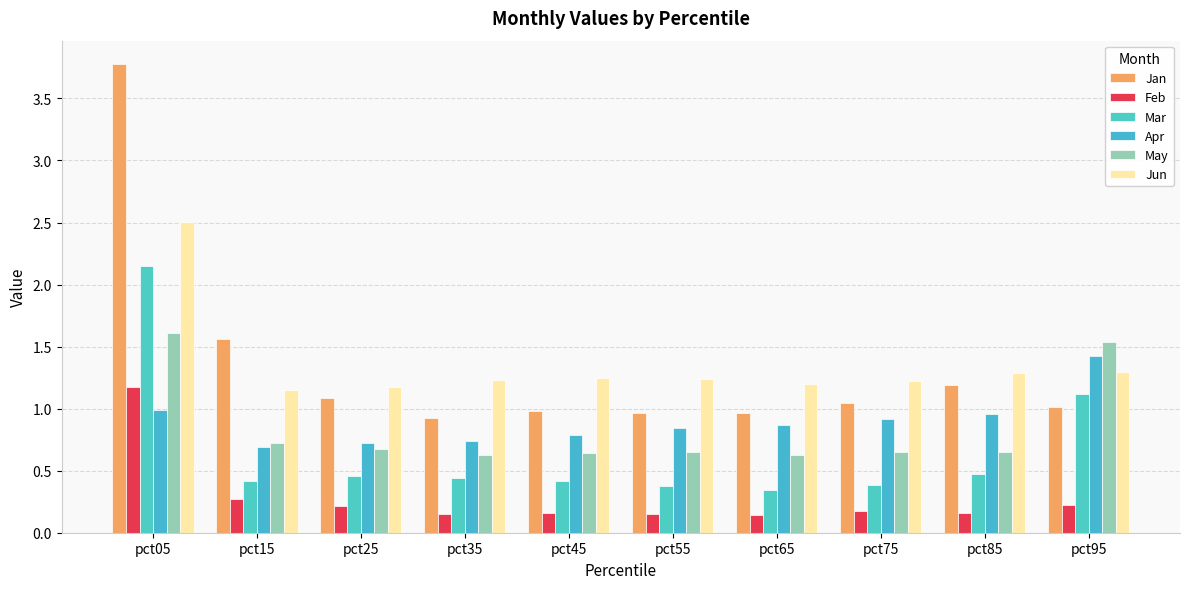

What are all the series names shown in the legend?

Jan, Feb, Mar, Apr, May, Jun